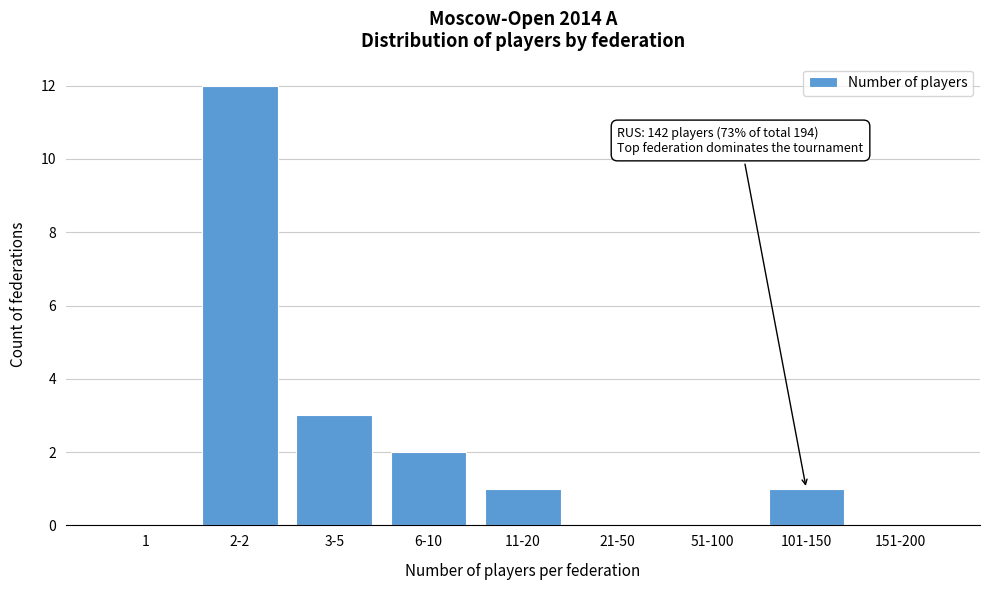

Reading left to right, extract all data points from this chart.

1=0	2-2=12	3-5=3	6-10=2	11-20=1	21-50=0	51-100=0	101-150=1	151-200=0